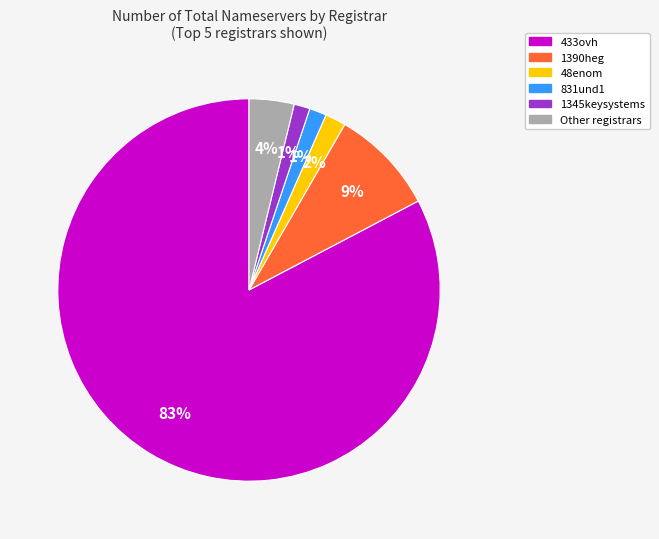

How many segments does this pie chart have?

6